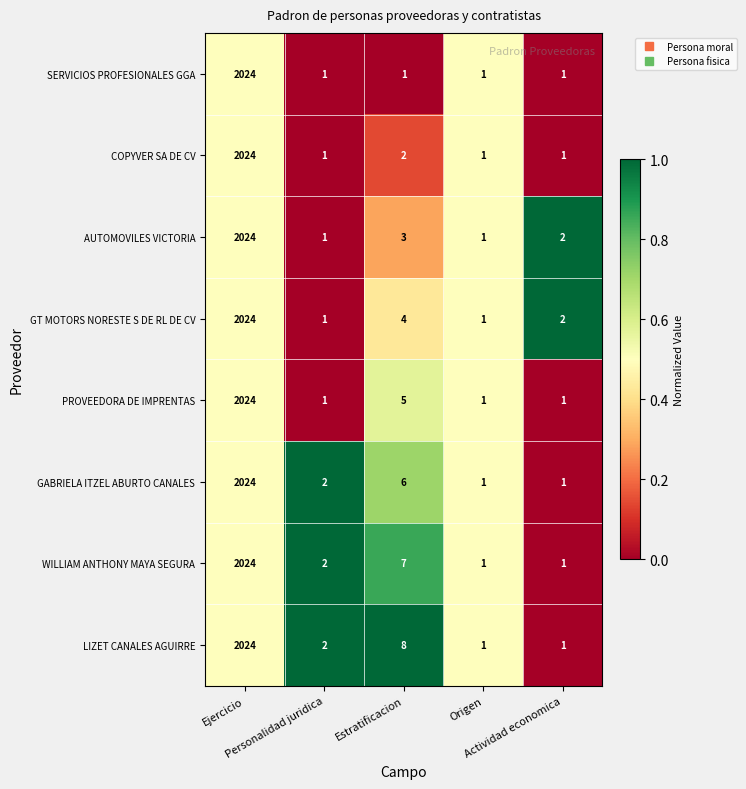

Which series has the largest total across all categories?

LIZET CANALES AGUIRRE